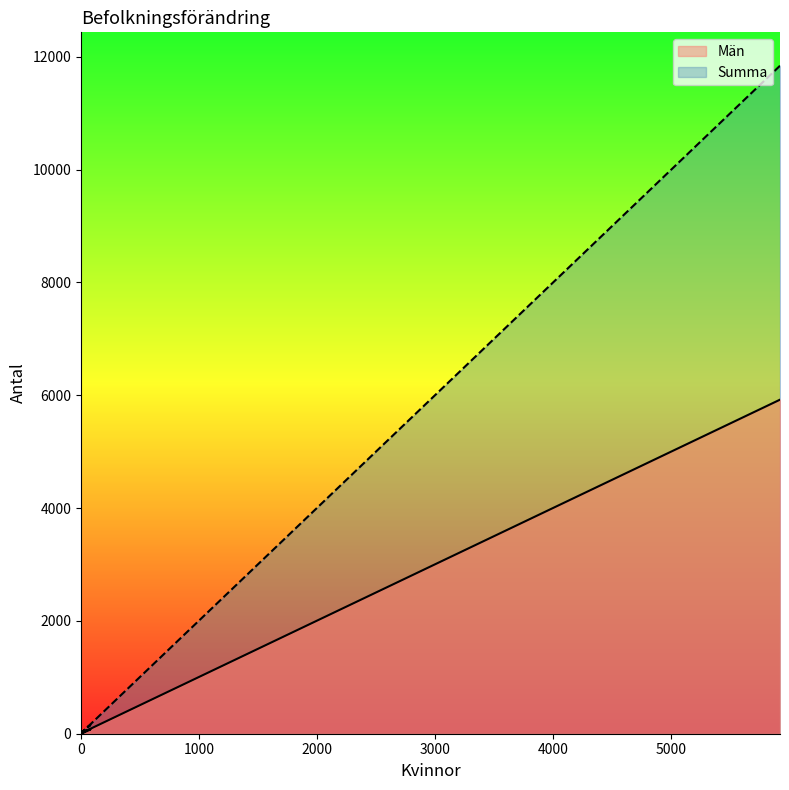

True or false: Män has more than 2 interior local peaks.

False